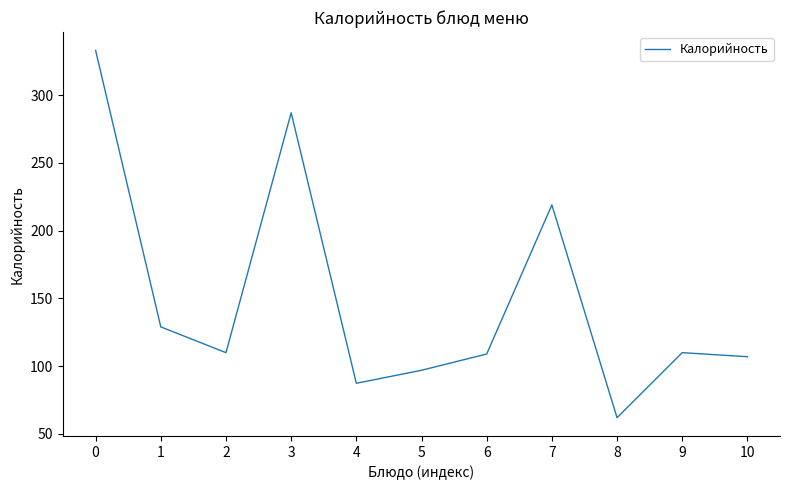

What is the change in value from 1 to 7?

+90.0